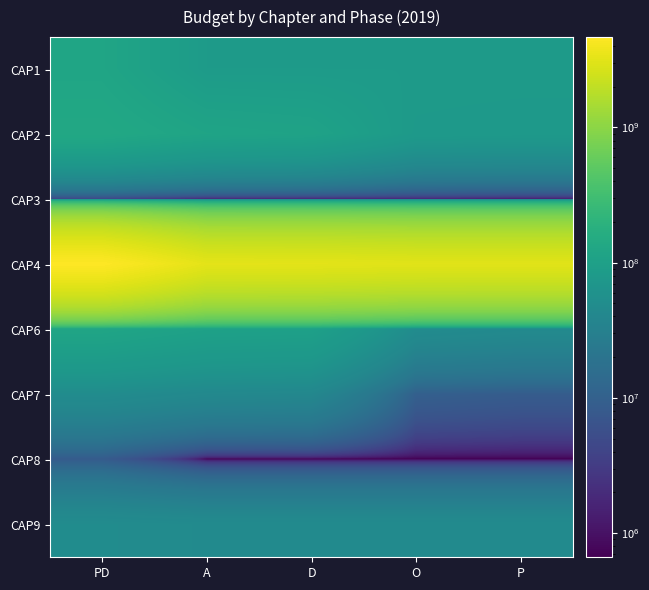

Reading right to left, list all the values displayed in this chart.

CAP1: P=84043972.4	O=84045056.6	D=84054951.6	A=84054951.6	PD=119954430.0
CAP2: P=78081531.3	O=80264886.5	D=109961399.1	A=115295939.6	PD=135727379.8
CAP3: P=1397612.4	O=1784320.7	D=1784320.7	A=1784320.7	PD=4556687.8
CAP4: P=3106341256.8	O=3109521633.0	D=3216191861.7	A=3232463348.0	PD=4662626715.8
CAP6: P=44855617.0	O=48696991.4	D=101834815.0	A=104743505.0	PD=120075786.9
CAP7: P=8685619.3	O=9827046.3	D=40356802.4	A=42441720.8	PD=48778422.3
CAP8: P=661715.0	O=661715.0	D=661715.0	A=661715.0	PD=8447709.1
CAP9: P=46390000.0	O=46390000.0	D=46390000.0	A=46390000.0	PD=48715000.0